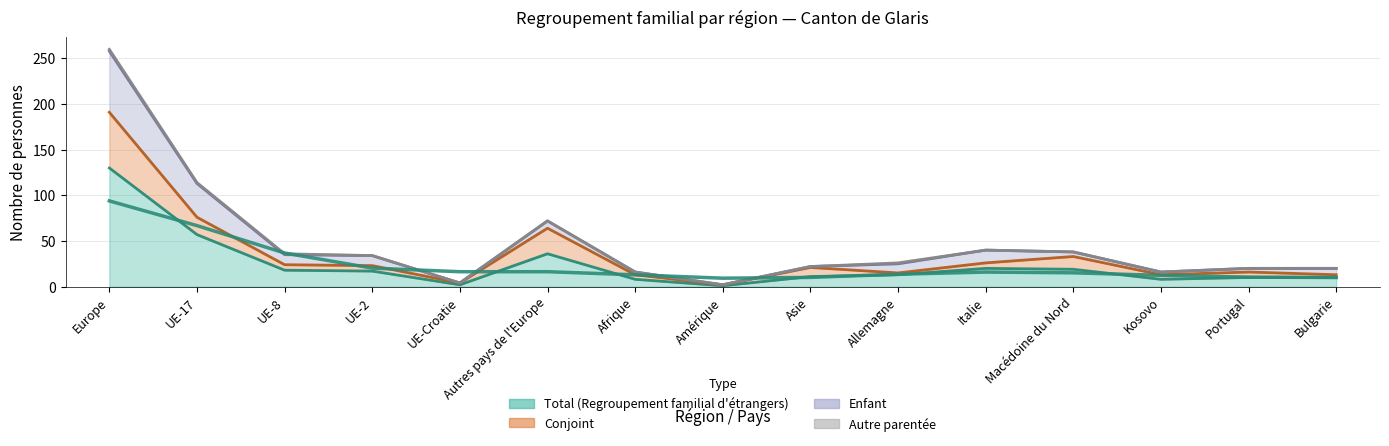

True or false: Total (Regroupement familial d'étrangers) and Conjoint cross at least once.

False